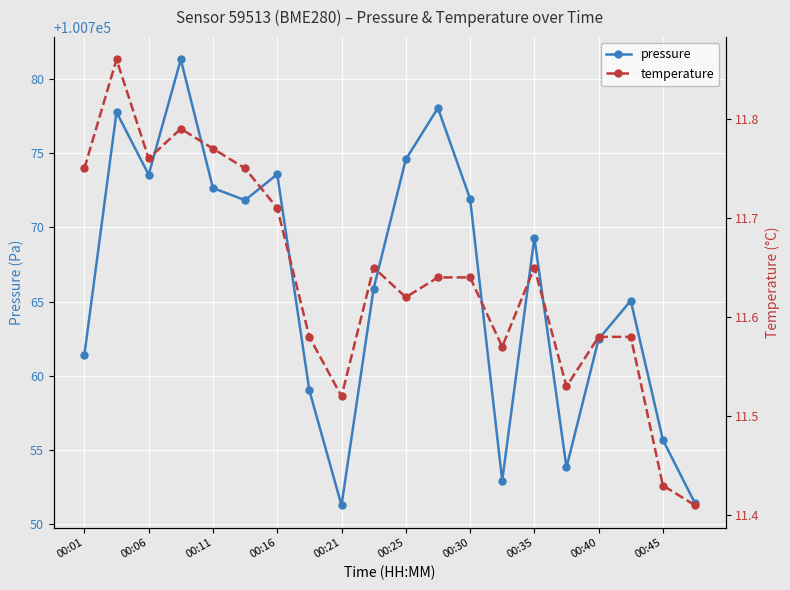

What is the average value of the pressure series?

100766.2